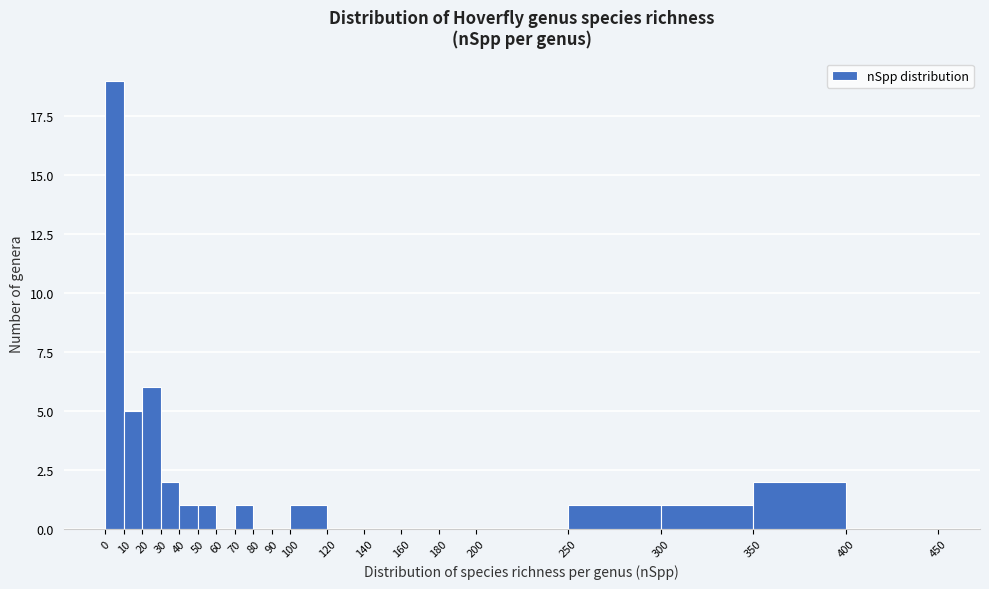

Which range on the x-axis has the tallest bar?

0 to 10